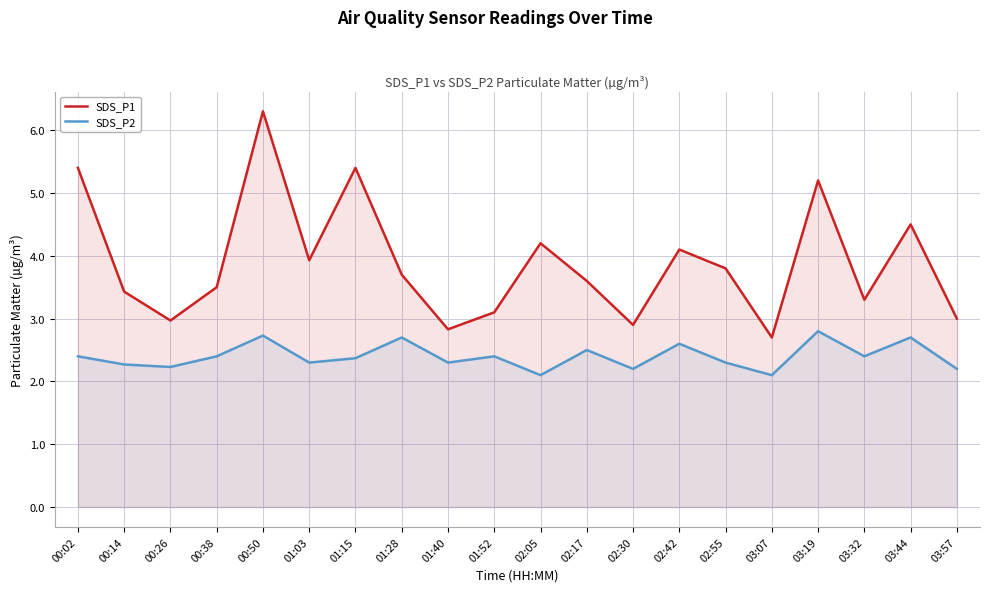

What position from the right is 00:14?

19